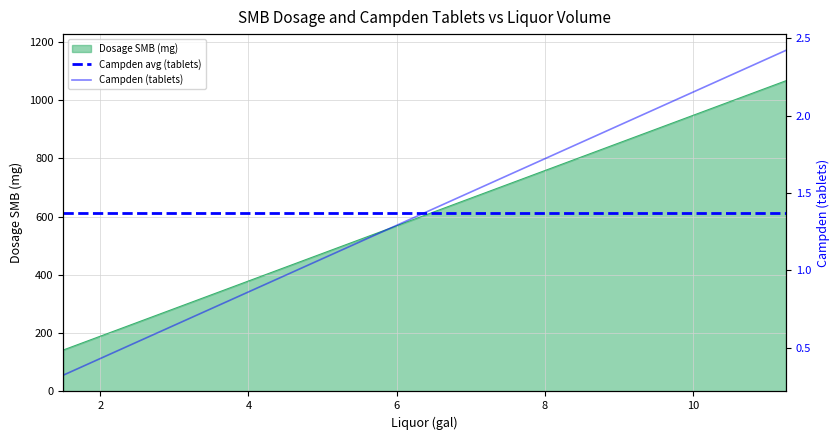

The value of Dosage SMB (mg) at 8 is 1322.5. True or false?

False